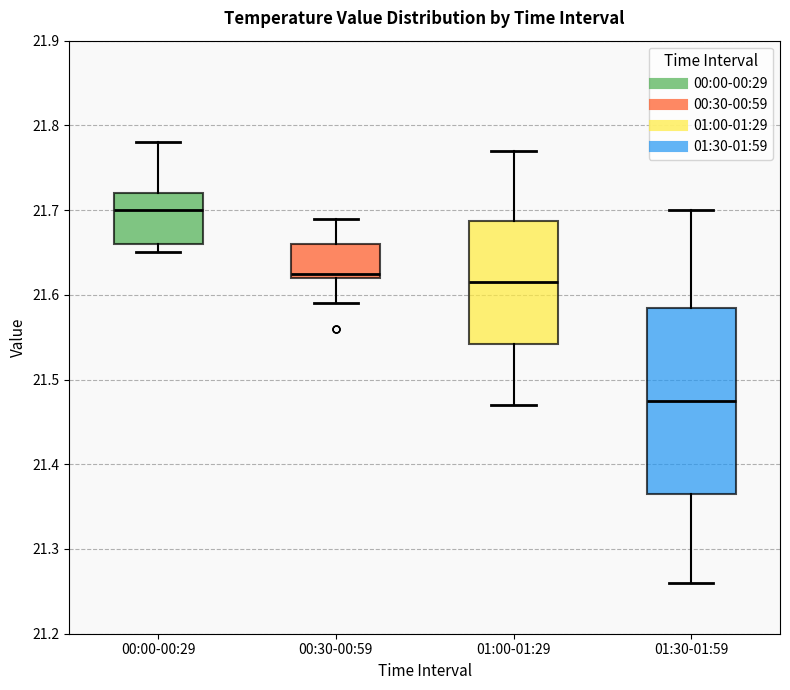

Reading left to right, transcribe this box plot: for each box, give where its median line is, the range the box spans, and where its two whiskers end, as read against the y-axis. The values are not printed on the chart, so give them approximately, as read against the axis.

00:00-00:29: median 21.70, box 21.66 to 21.72, whiskers 21.65 to 21.78
00:30-00:59: median 21.63, box 21.62 to 21.66, whiskers 21.59 to 21.69
01:00-01:29: median 21.62, box 21.54 to 21.69, whiskers 21.47 to 21.77
01:30-01:59: median 21.48, box 21.37 to 21.59, whiskers 21.26 to 21.70